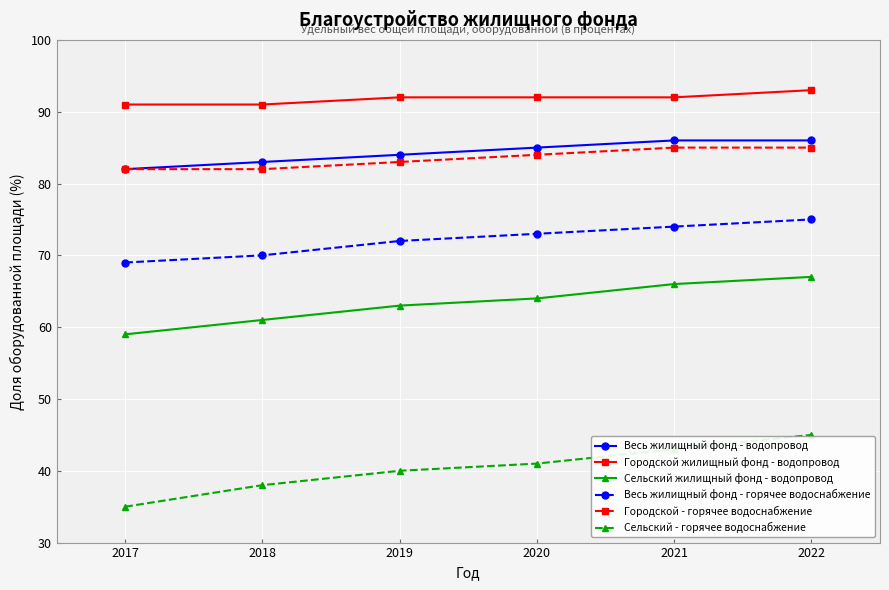

What is the value of the Городской жилищный фонд - водопровод point at the 2nd from the left?

91